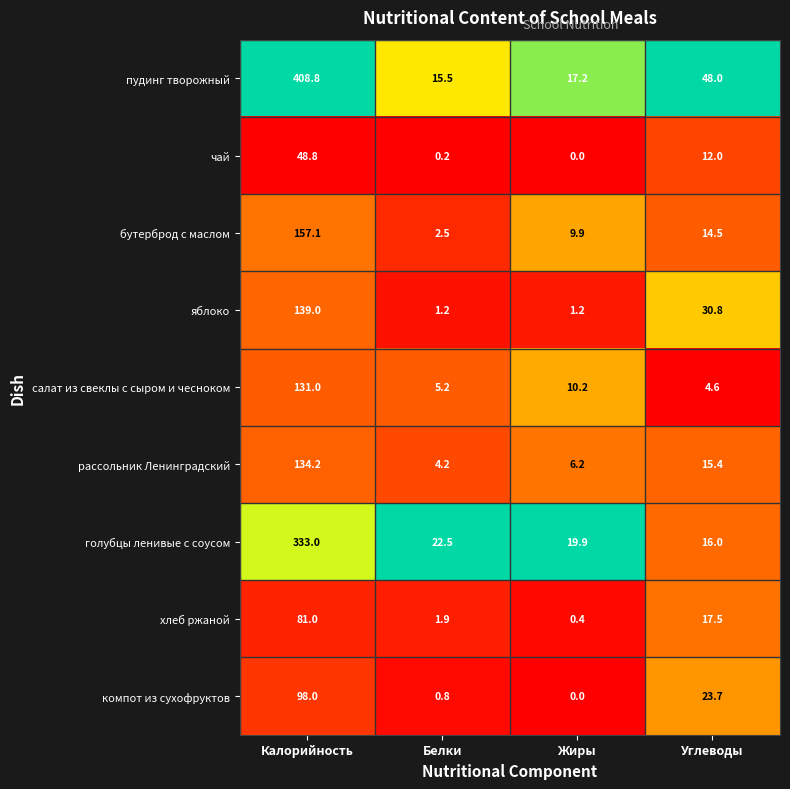

At which category is the sum across all series the highest?

Калорийность